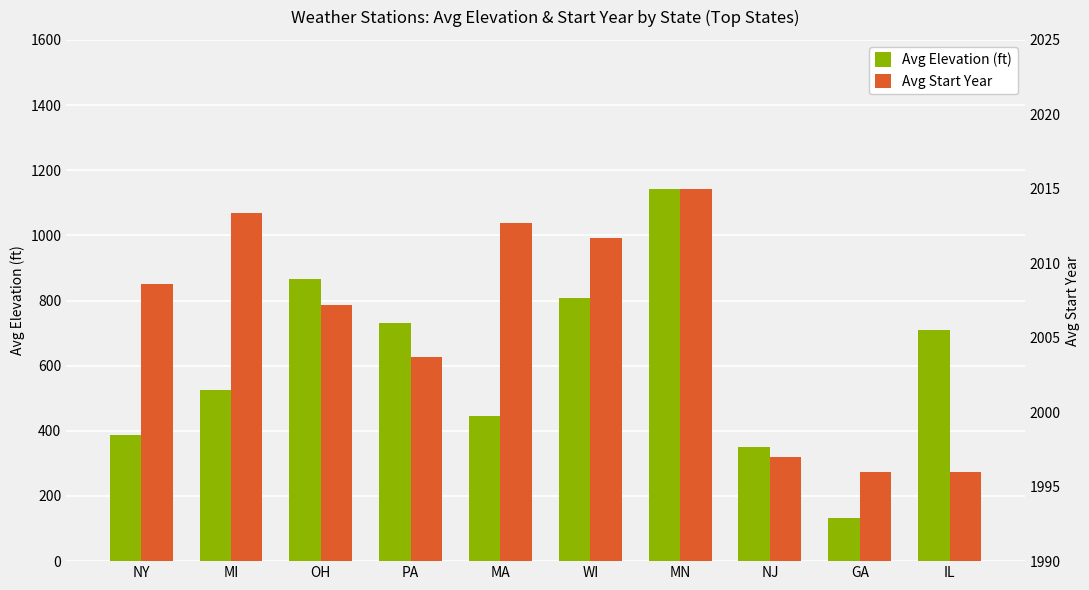

What is the label of the 7th bar from the right?

PA